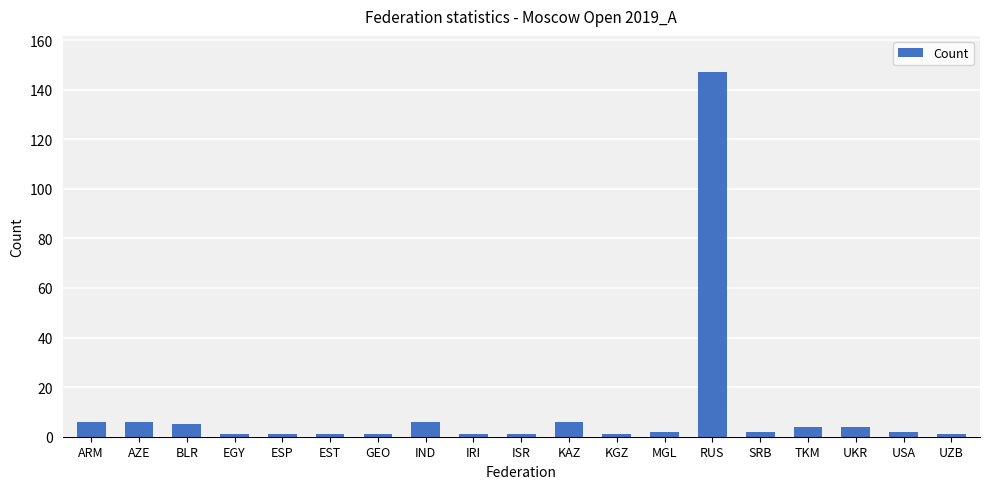

What is the greatest value displayed?

147